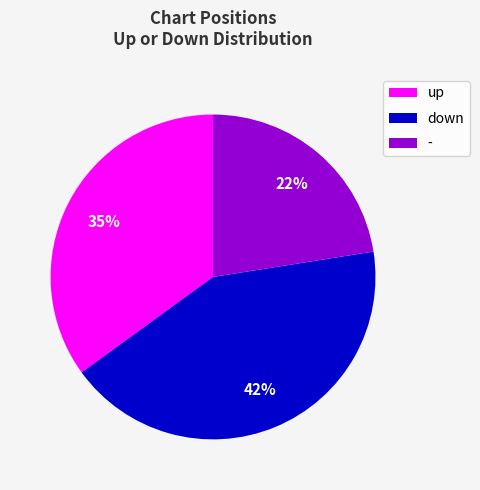

Which category has the biggest portion of the pie?

down